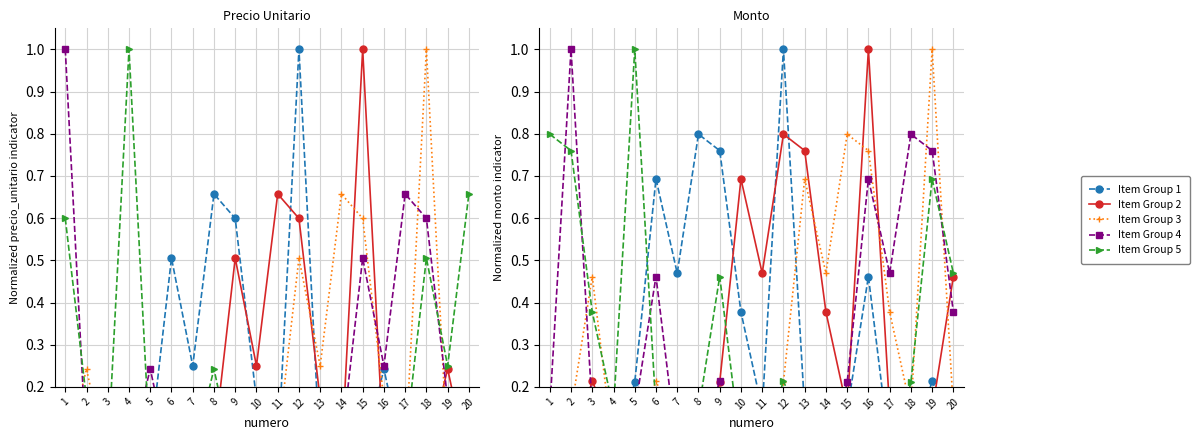

How many values in the Item Group 1 series exceed 0?

19